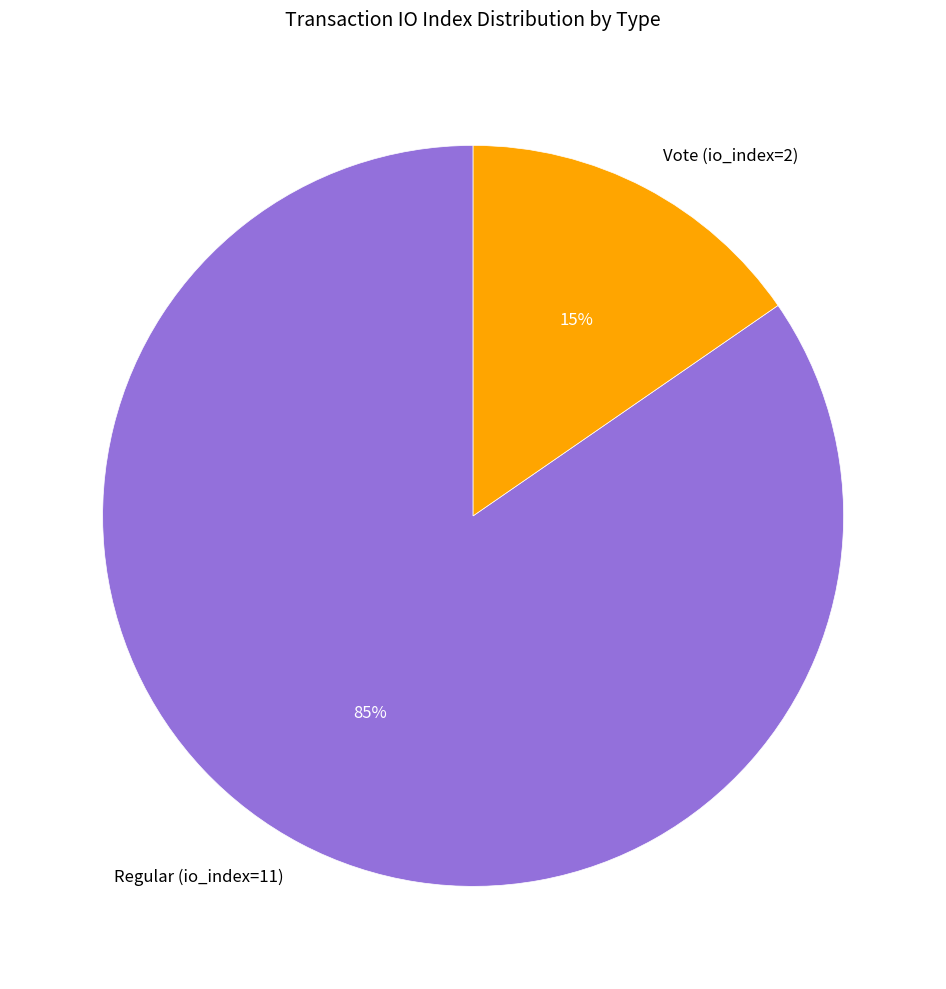

Rank the categories by value from highest to lowest.

Regular (io_index=11), Vote (io_index=2)